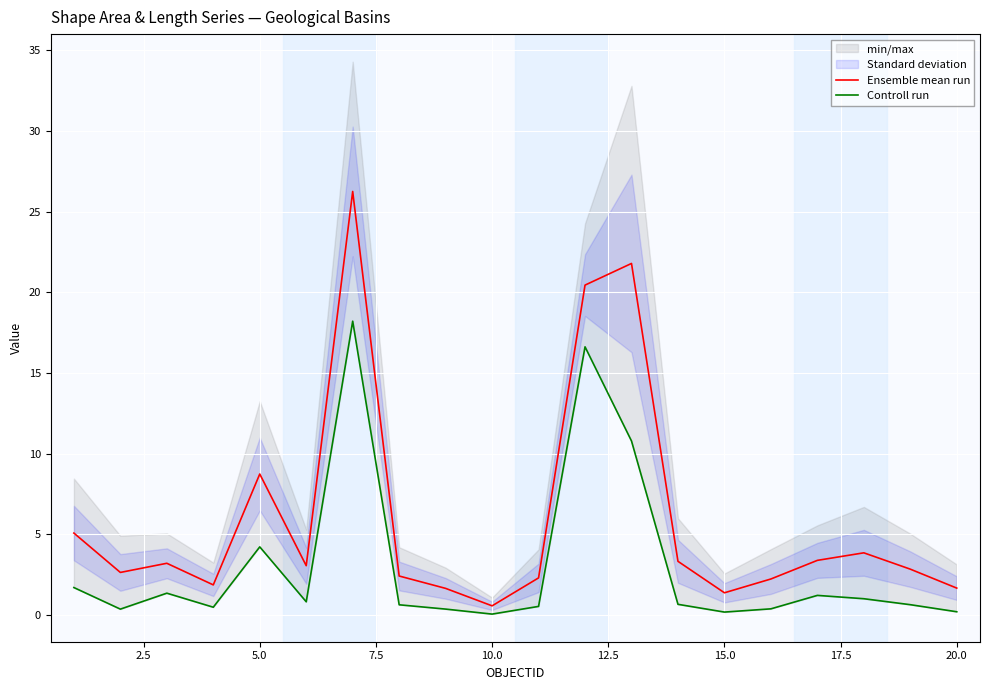

What is the maximum value for Ensemble mean run?

26.2